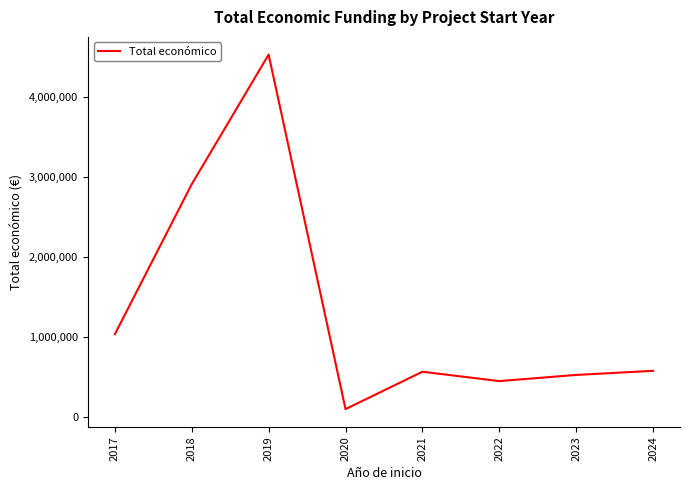

How many lines are shown in the chart?

1